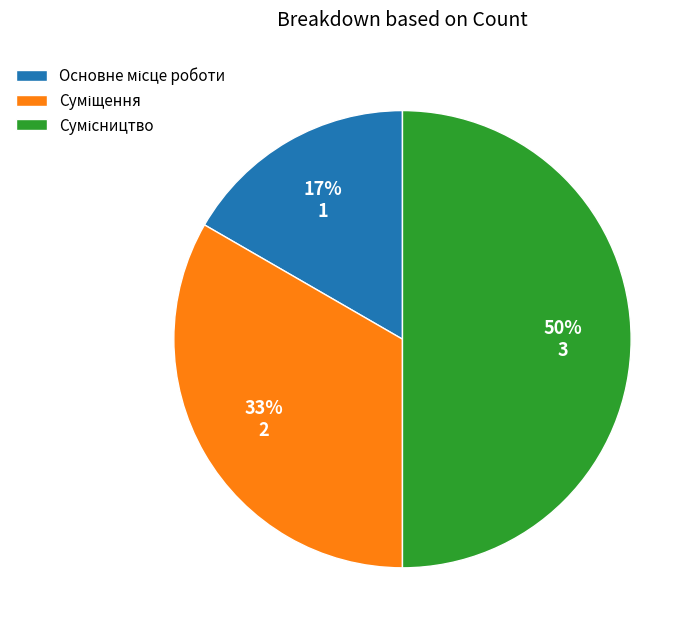

To the nearest percent, what is the difference between the largest and smallest slice percentages?

33%